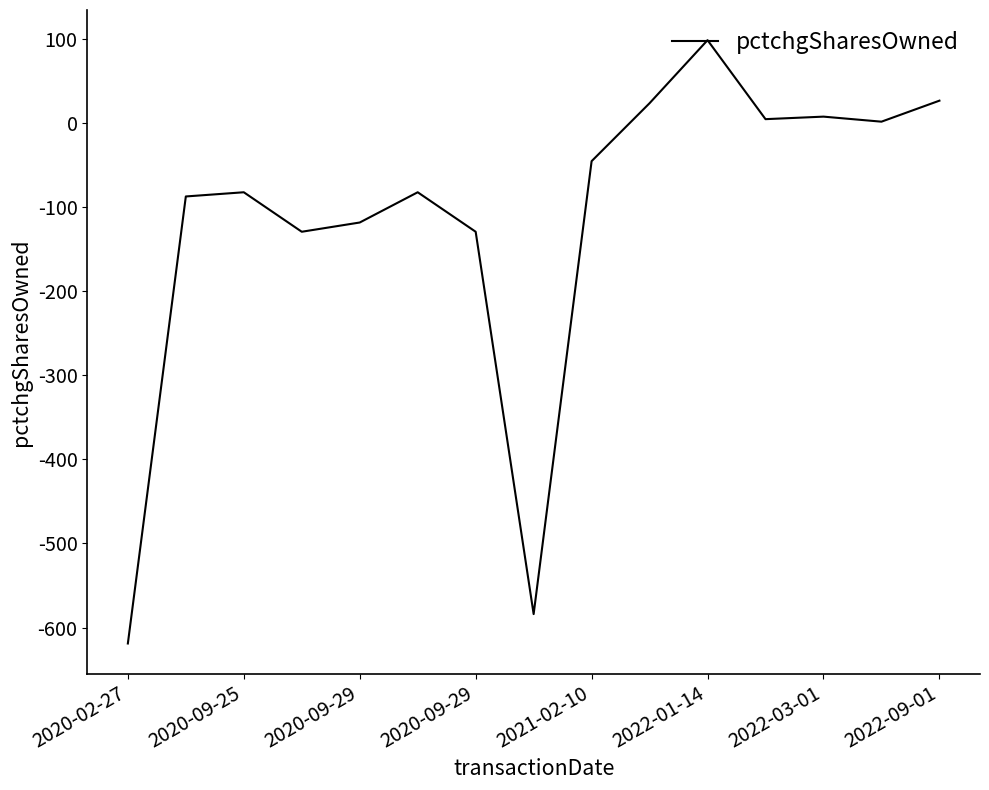

What is the minimum value shown in the chart?

-619